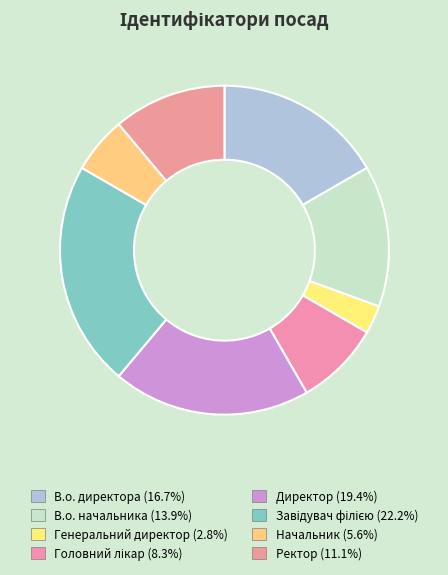

Which has a higher value, Головний лікар or Ректор?

Ректор